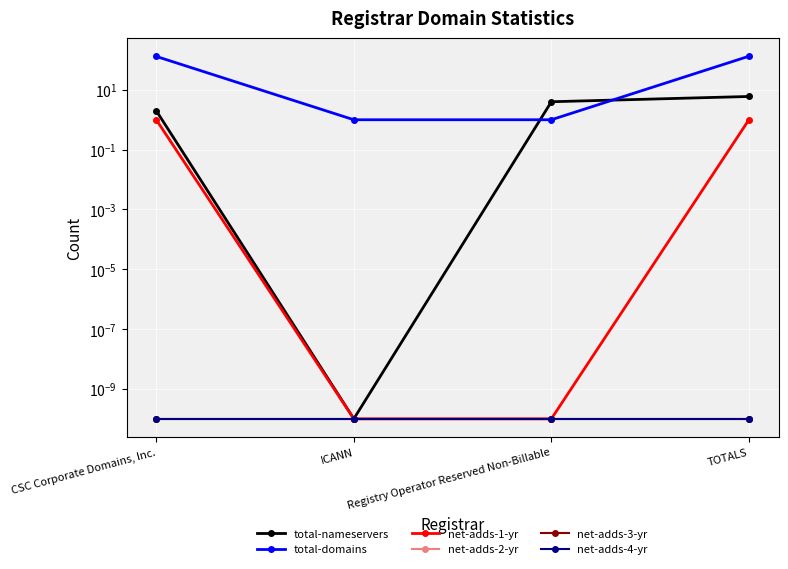

List the series in order of their peak value, highest first.

total-domains, total-nameservers, net-adds-1-yr, net-adds-2-yr, net-adds-3-yr, net-adds-4-yr